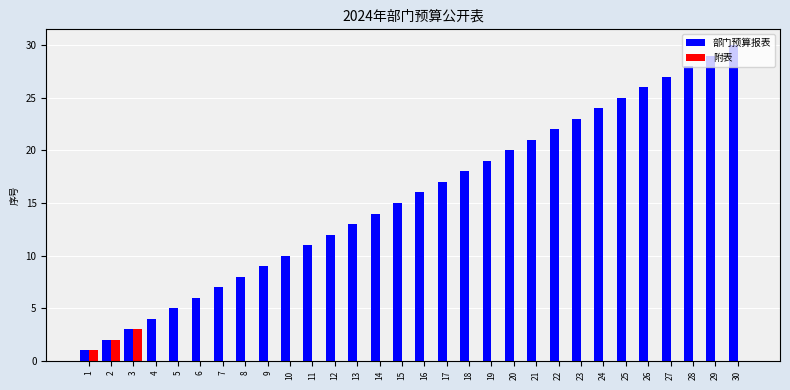

Which series has the largest total across all categories?

部门预算报表